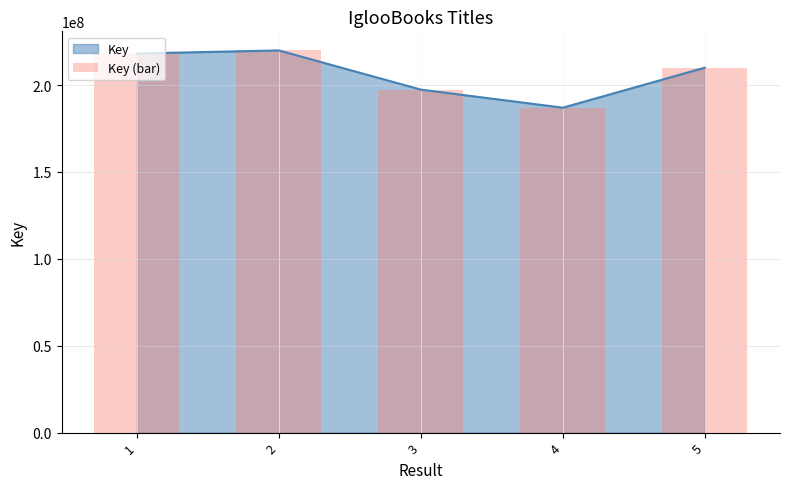

Reading left to right, list all the values displayed in this chart.

1=218167141	2=219927345	3=197387175	4=186984279	5=210004339